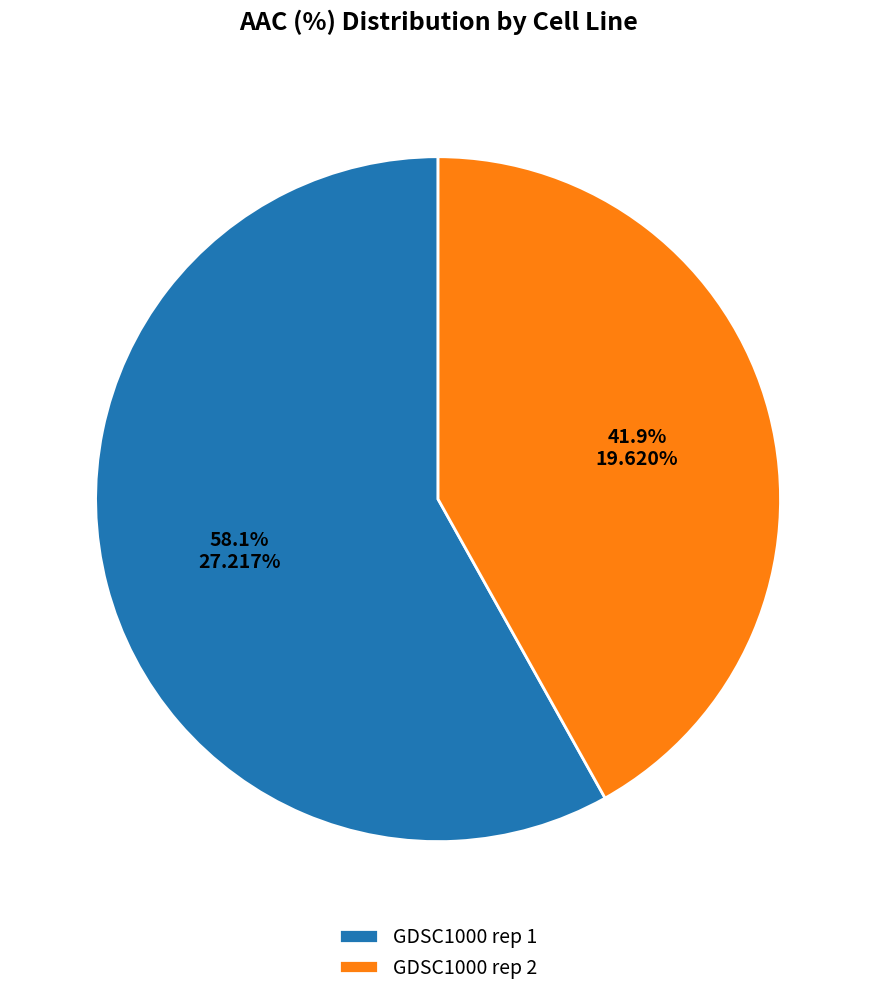

To the nearest percent, what is the difference between the largest and smallest slice percentages?

16%